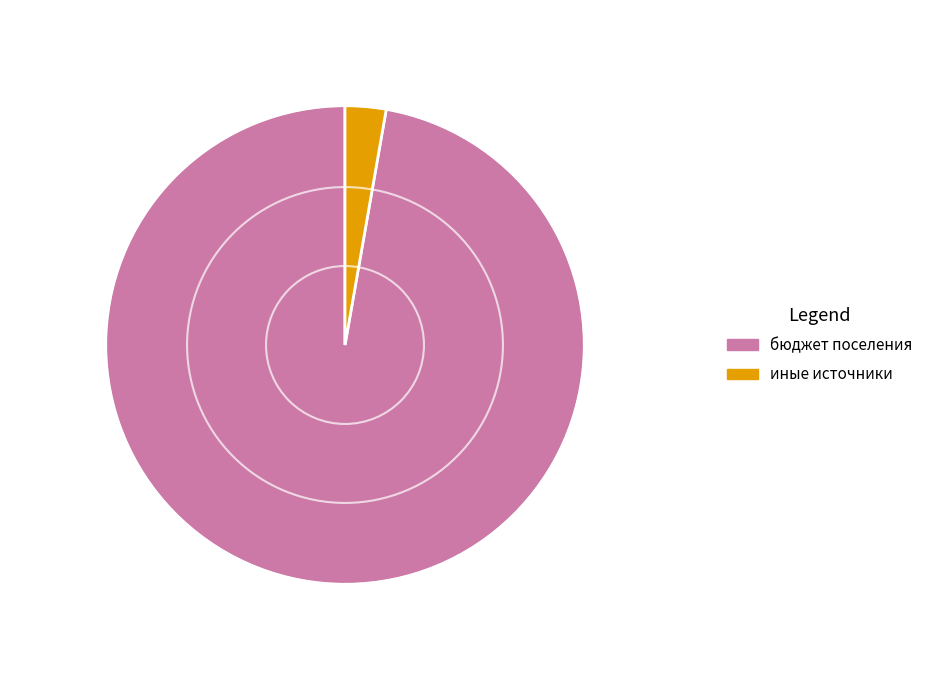

Is there a majority slice in this chart?

Yes